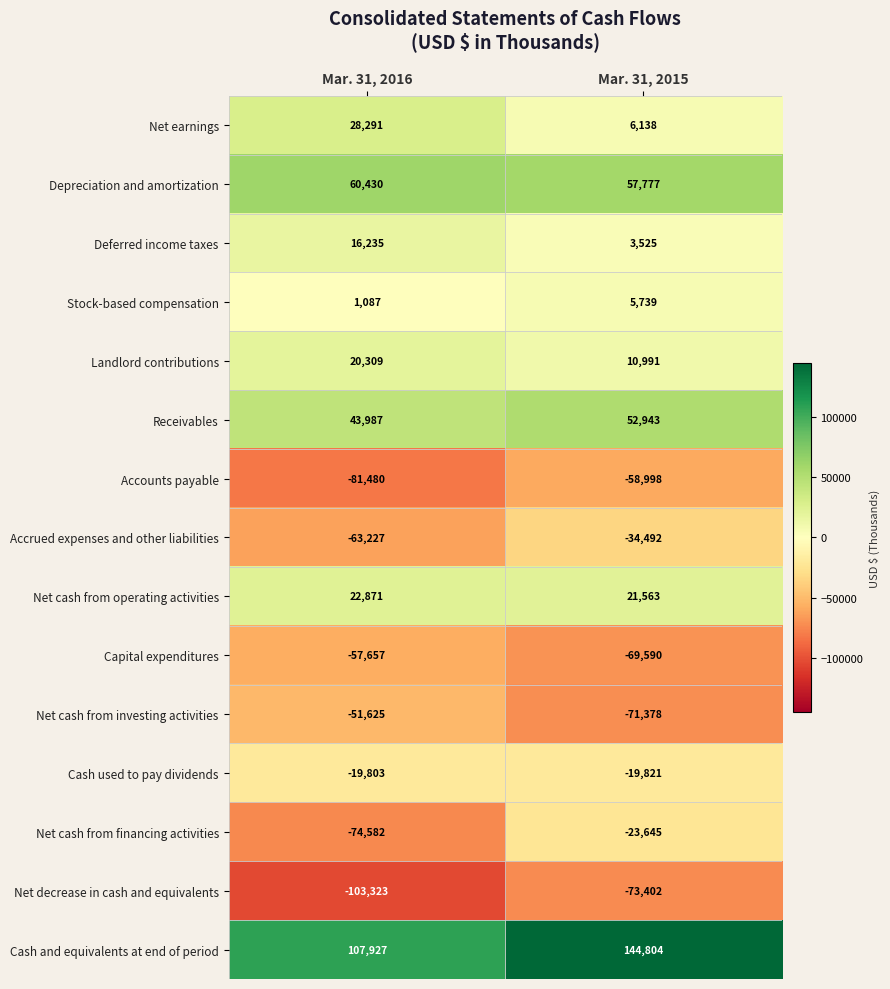

What is the average value of the Stock-based compensation series?

3413